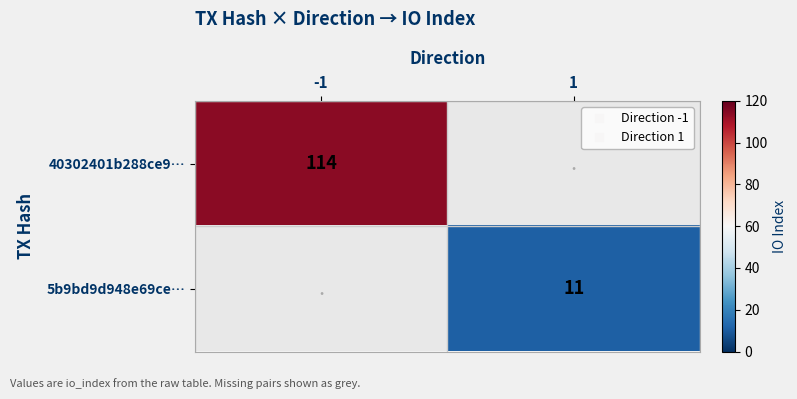

The value of 40302401b288ce9… at -1 is 114.0. True or false?

True